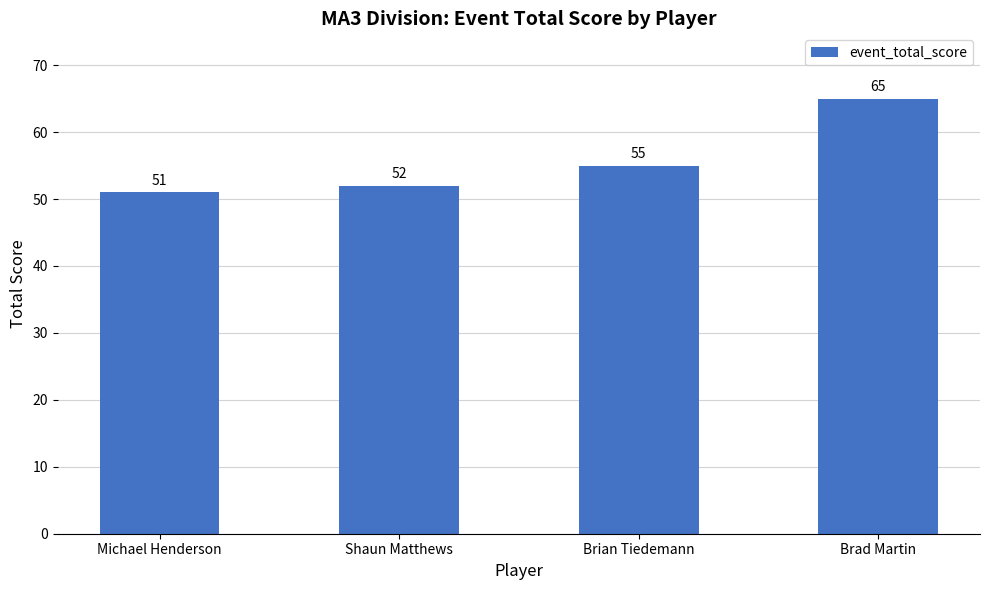

Which category has the highest value across all series?

Brad Martin